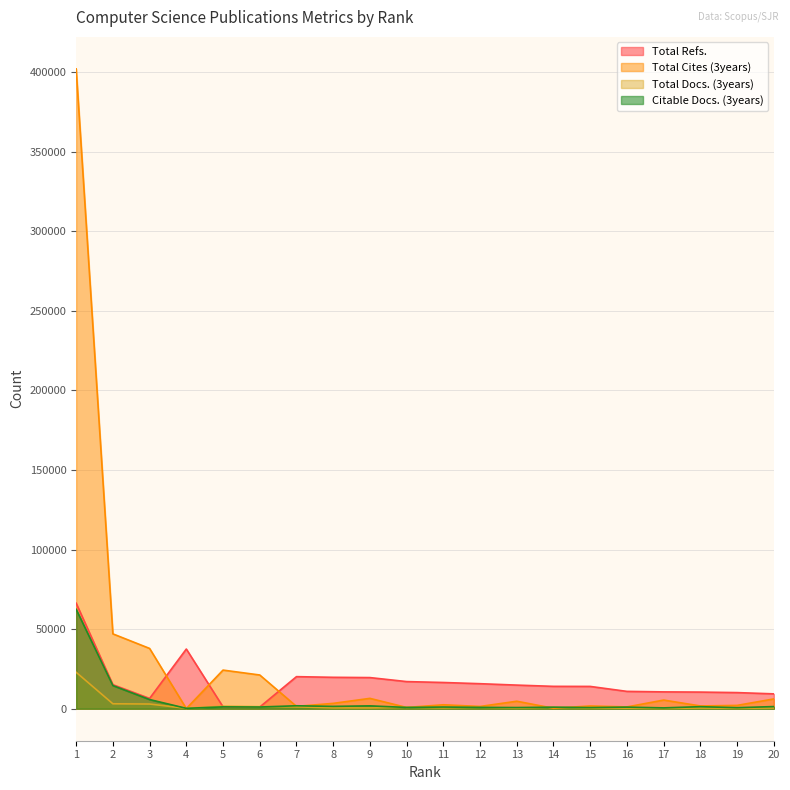

What is the highest value of the Citable Docs. (3years) series?

62451